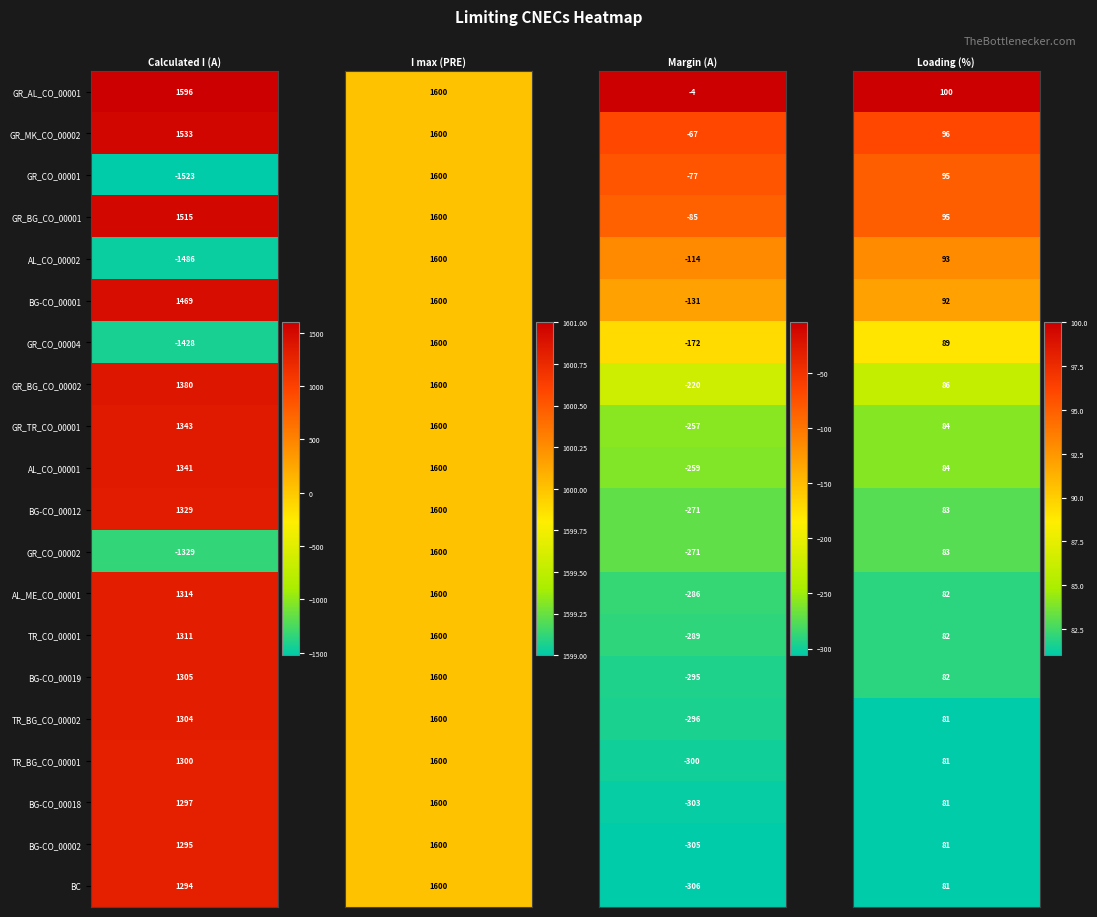

Which series has the largest total across all categories?

GR_AL_CO_00001